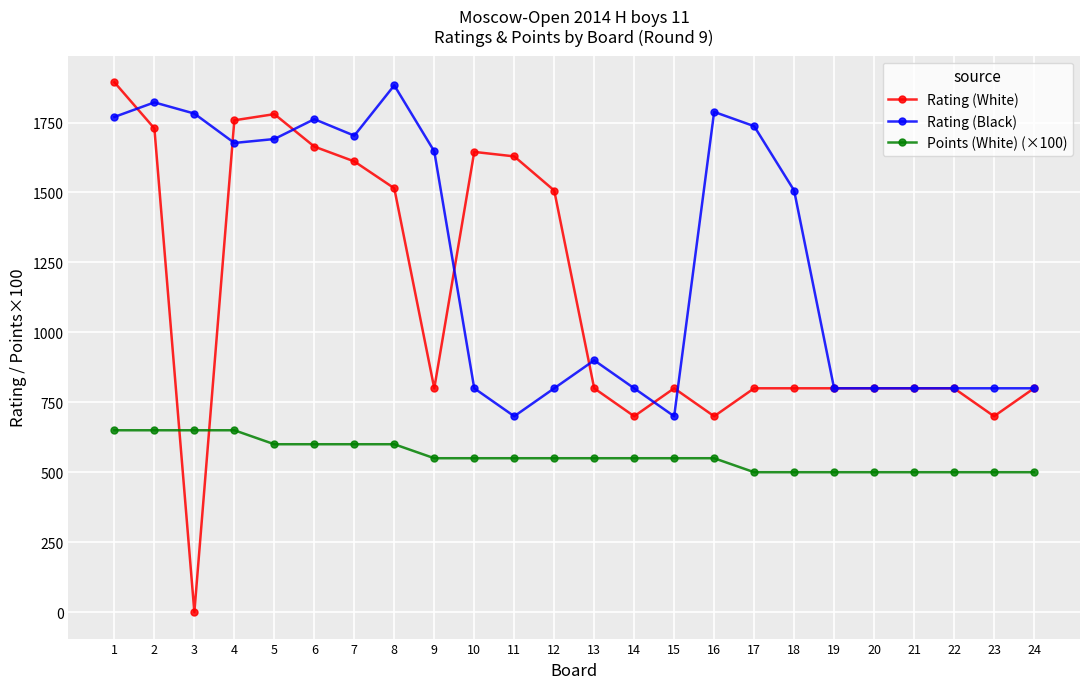

The value of Rating (White) at 6 is 475. True or false?

False